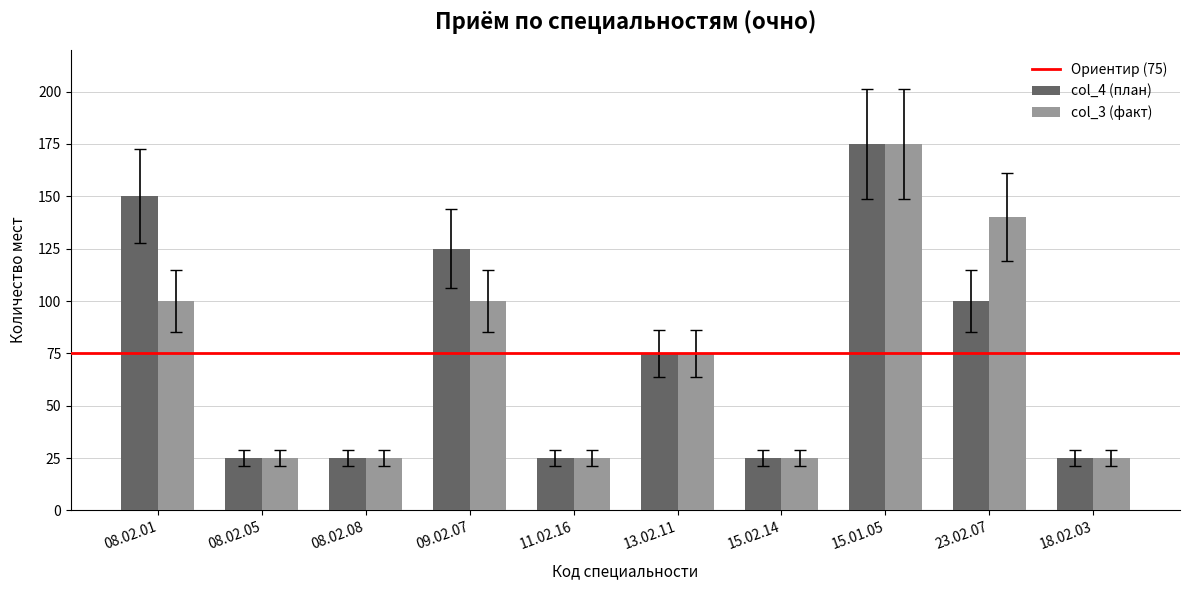

Rank the series at 23.02.07 from lowest to highest value.

col_4 (план), col_3 (факт)